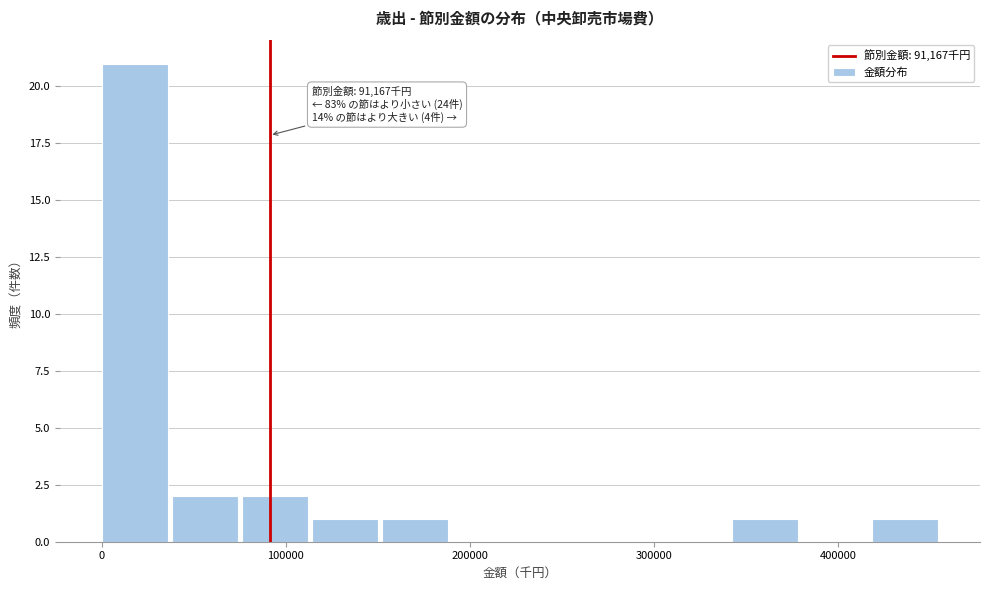

Read against the x-axis, roughly where is the centre of the tallest bar?

20000